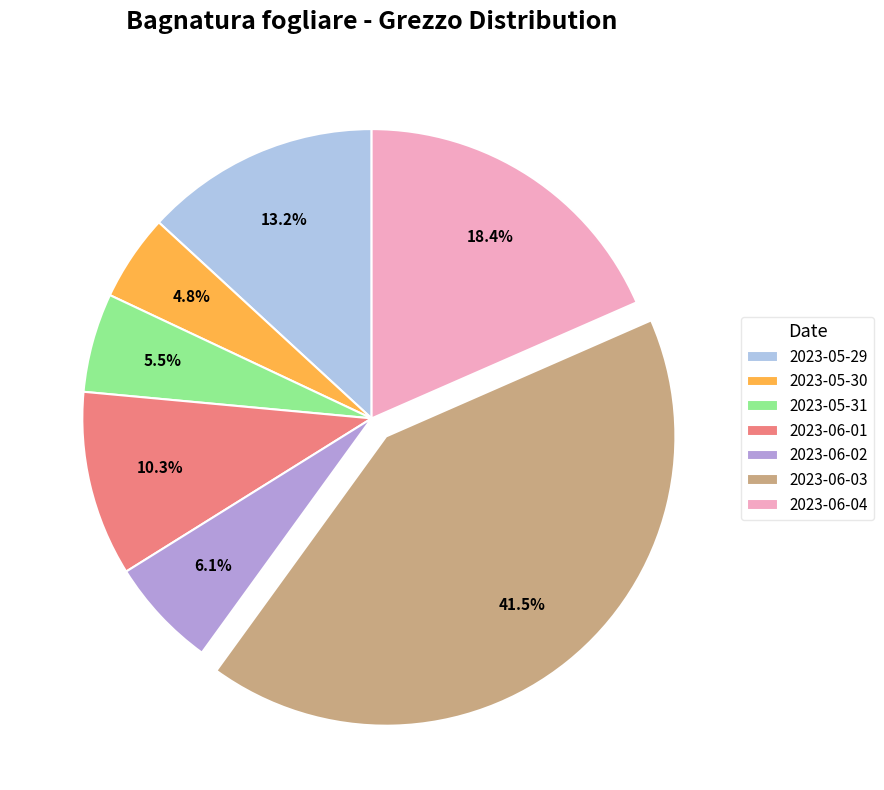

True or false: 2023-05-29 accounts for 28% of the total.

False